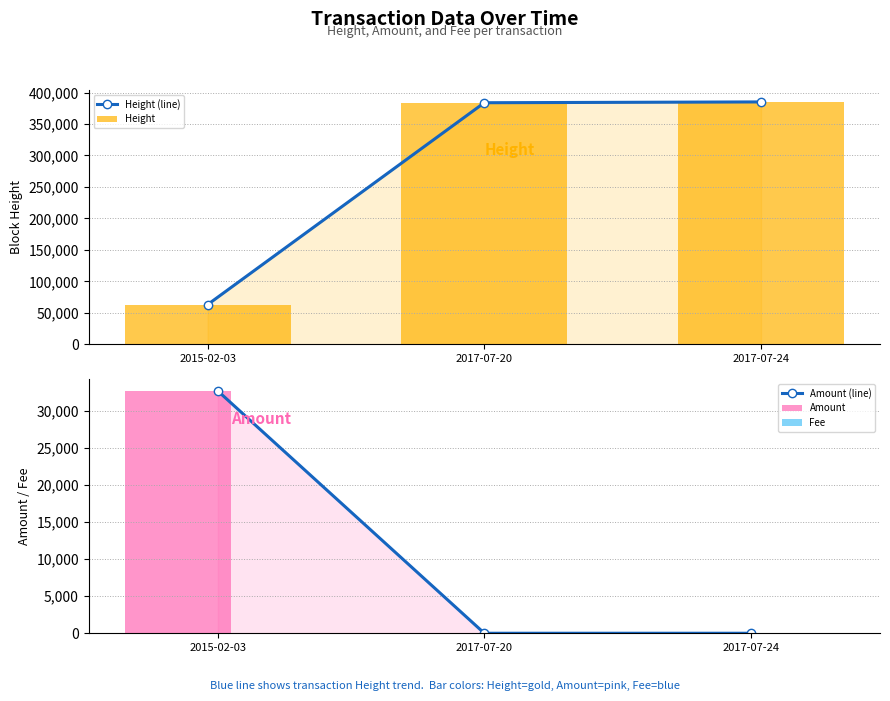

Rank the categories by Amount value from lowest to highest.

2017-07-20, 2017-07-24, 2015-02-03